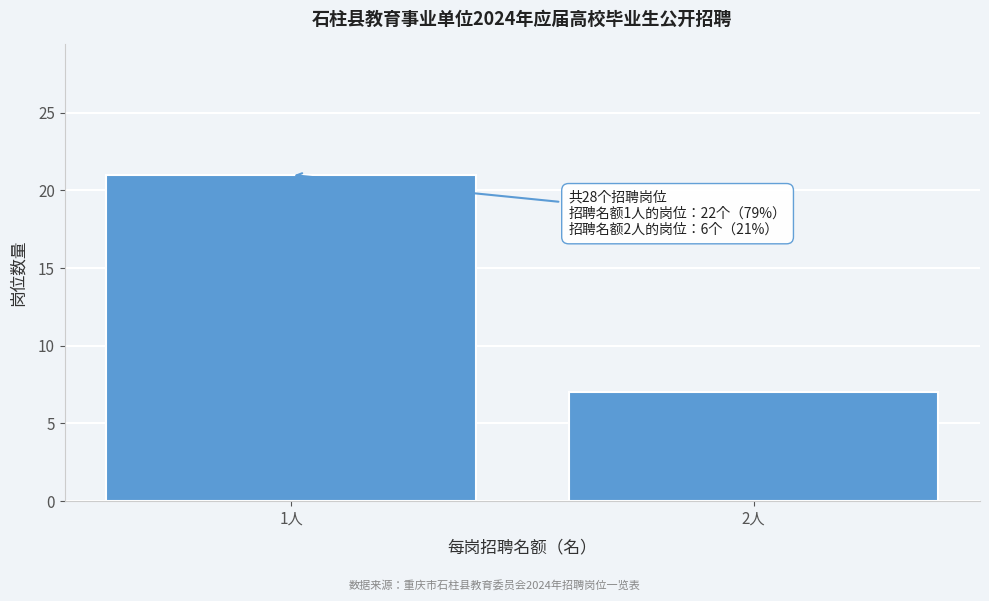

Reading left to right, list all the values displayed in this chart.

21	7